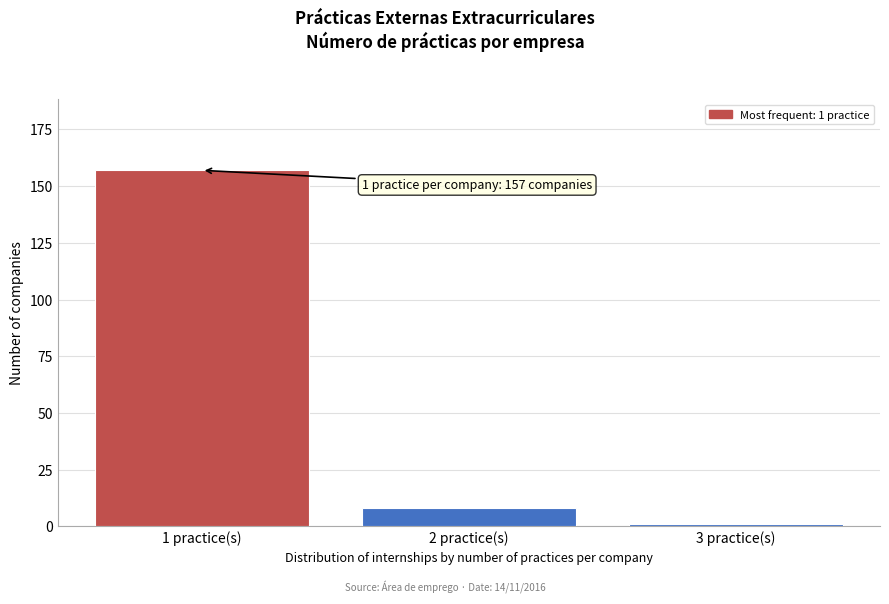

Reading right to left, list all the values displayed in this chart.

1	8	157